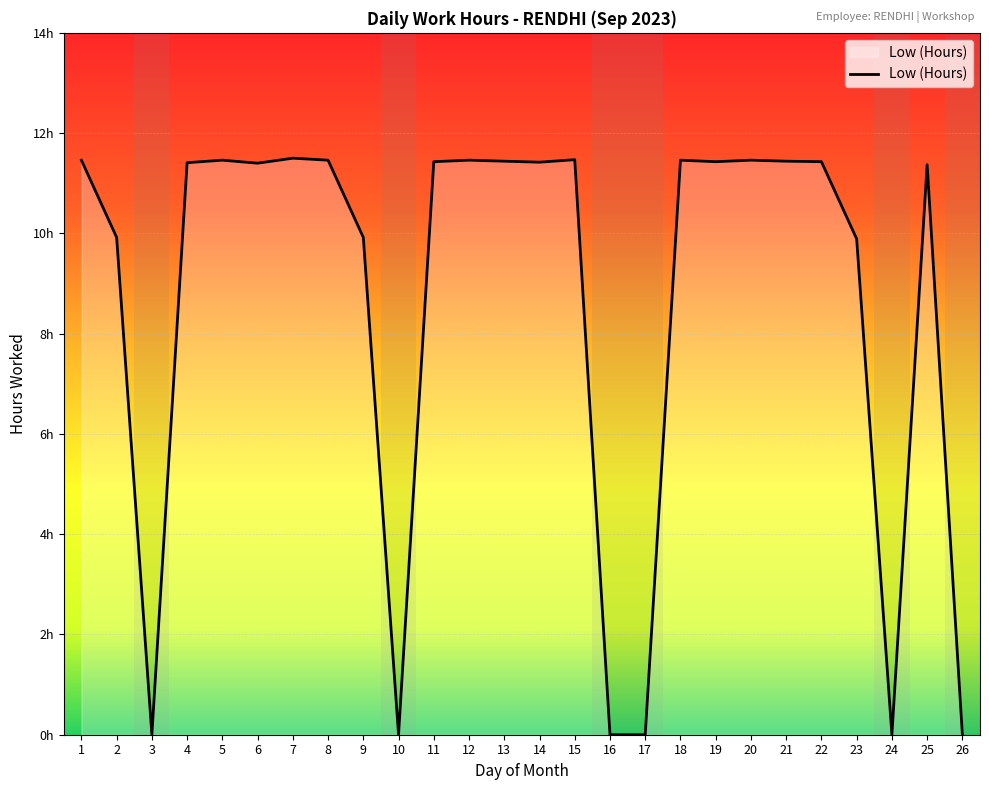

What is the change in value from 10 to 11?

+11.4